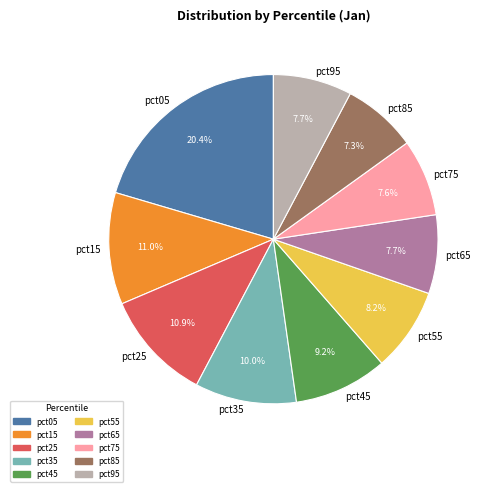

True or false: pct45 accounts for 9% of the total.

True